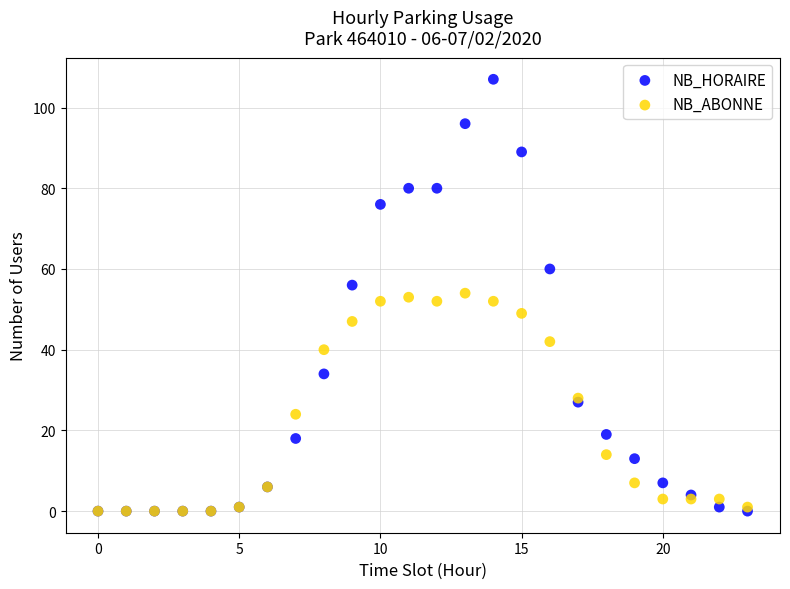

Which series has the largest Y range (max minus min)?

NB_HORAIRE